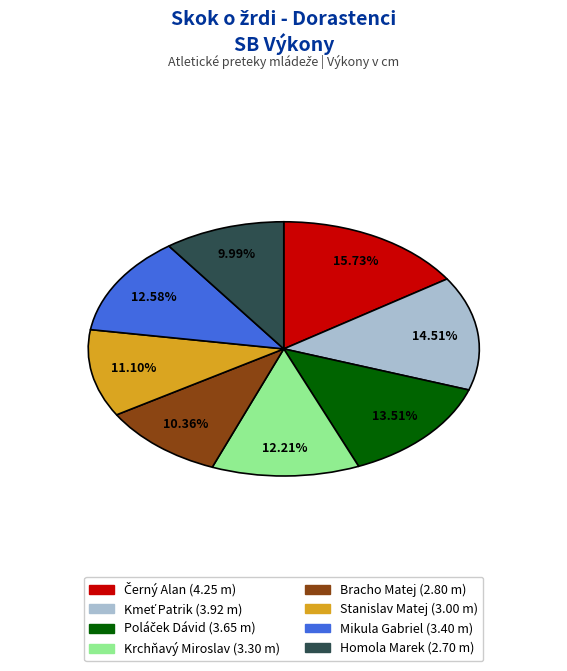

Which has a higher value, Homola Marek or Stanislav Matej?

Stanislav Matej